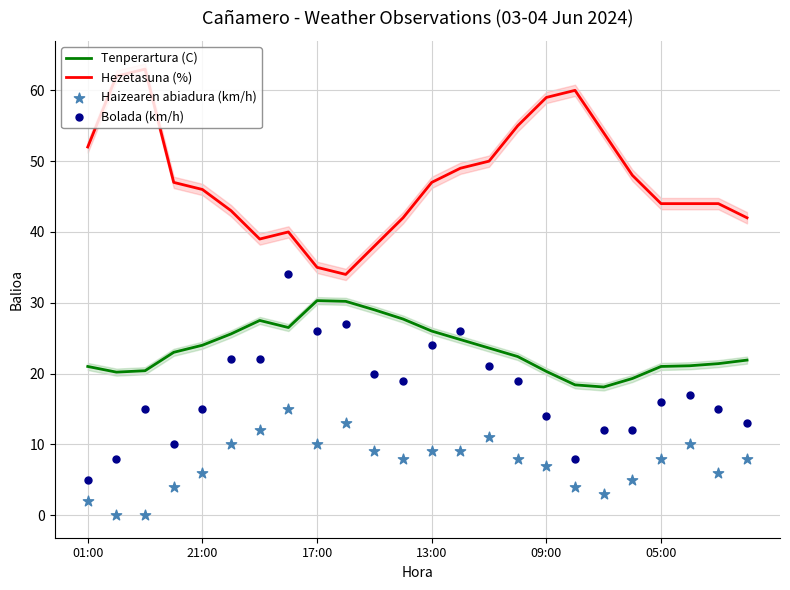

What are all the series names shown in the legend?

Tenperartura (C), Hezetasuna (%), Haizearen abiadura (km/h), Bolada (km/h)